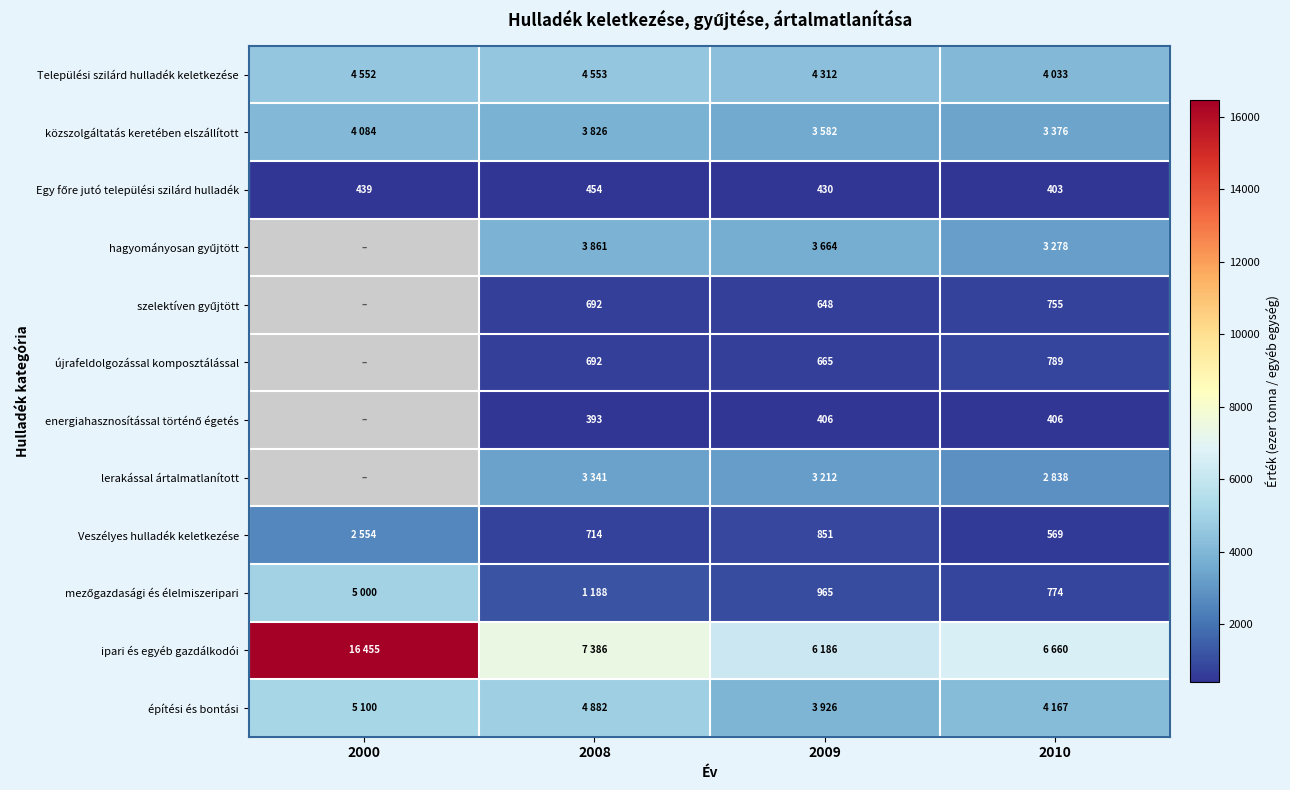

The value of újrafeldolgozással komposztálással at 2009 is 1194. True or false?

False